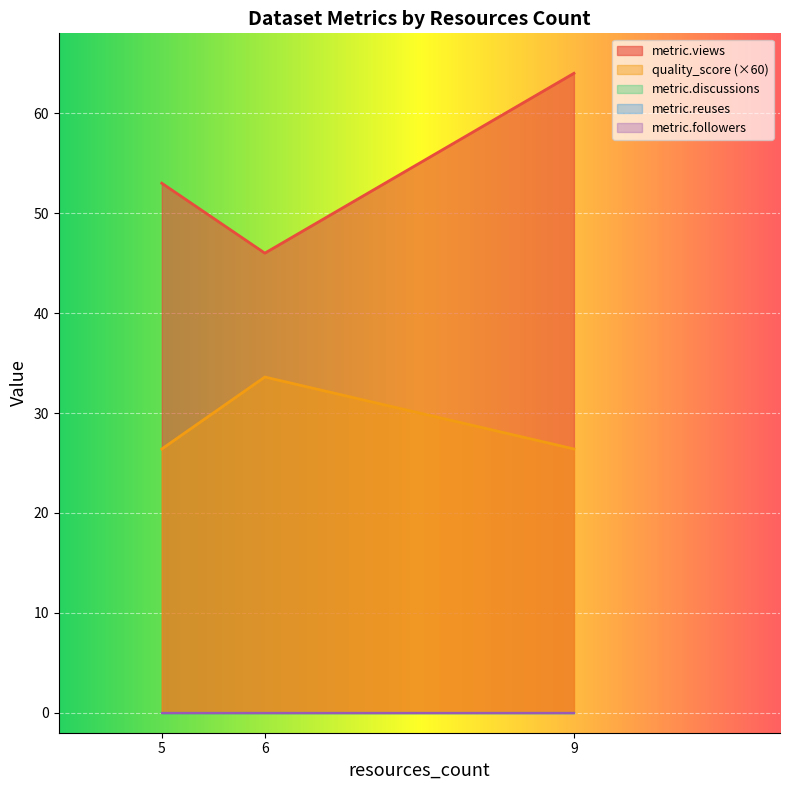

Rank the series at 5 from lowest to highest value.

metric.discussions, metric.reuses, metric.followers, quality_score, metric.views